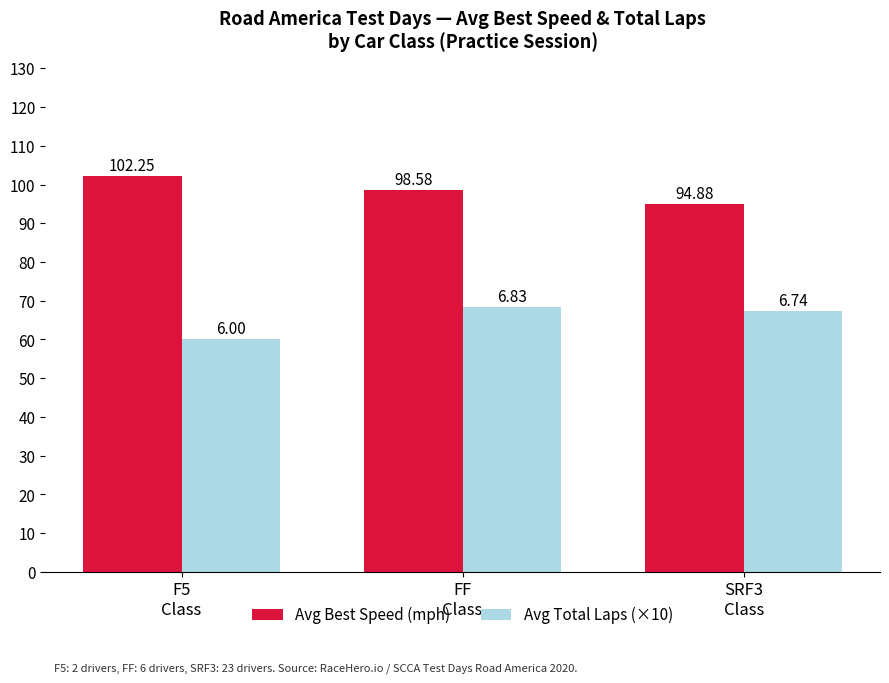

How many bars are there in total?

6